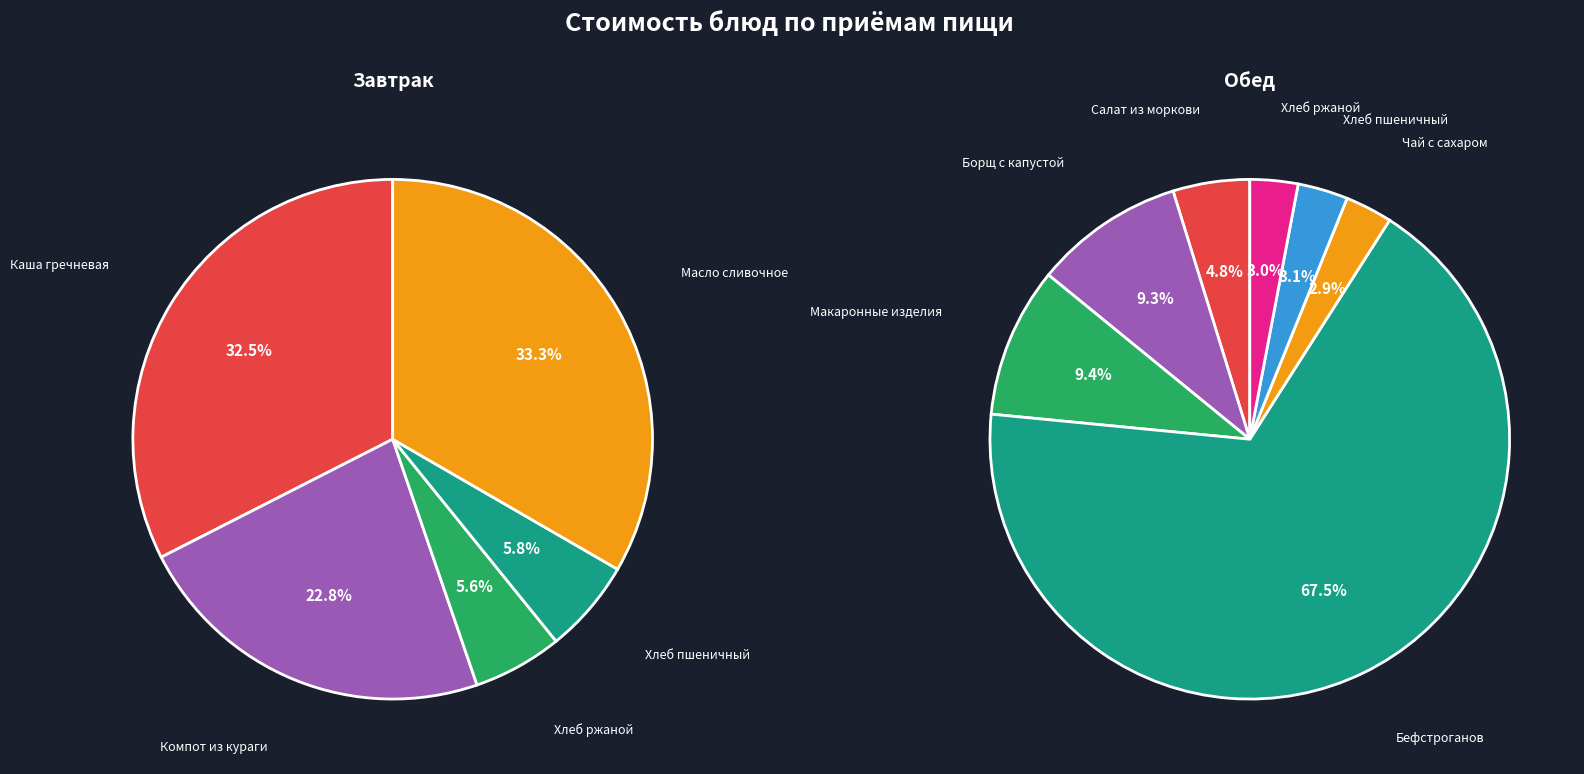

What is the largest slice in the pie chart?

Обед (Бефстроганов)